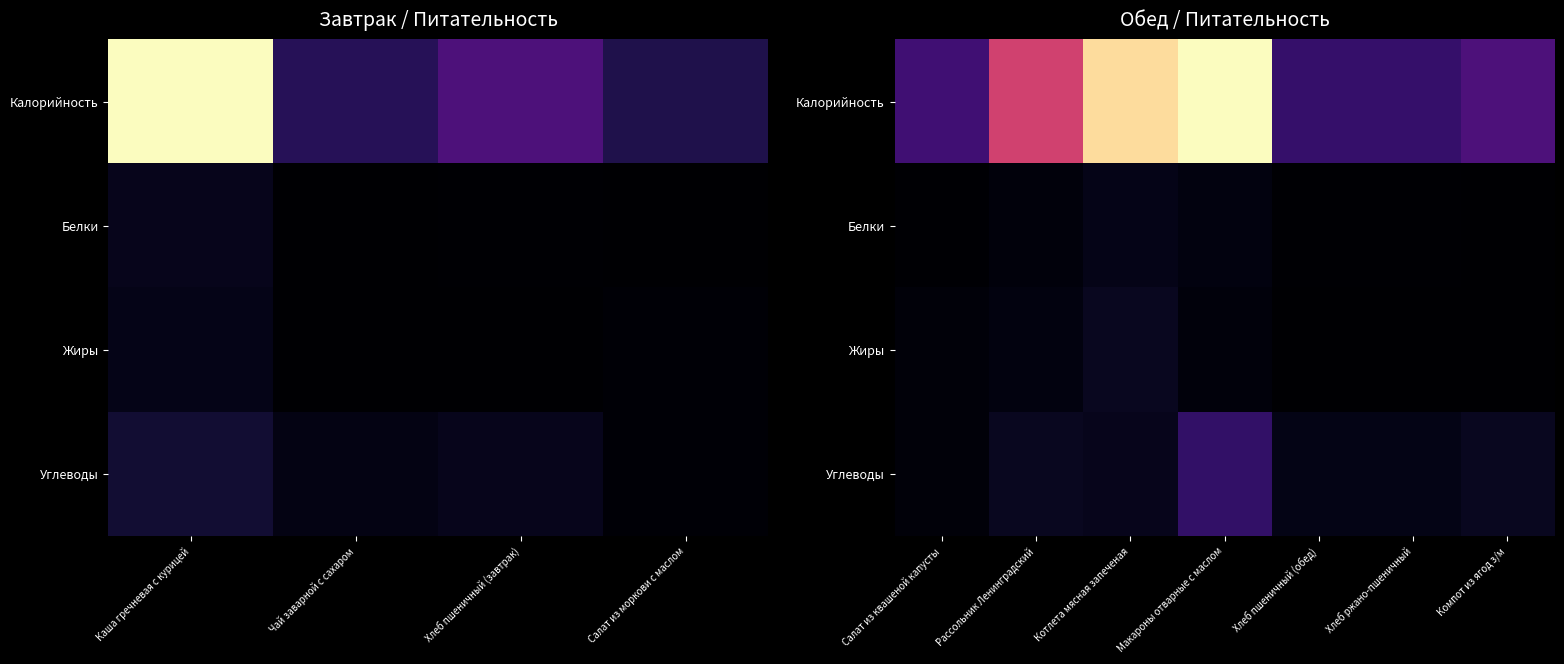

At how many categories does at least one series exceed 111?

3